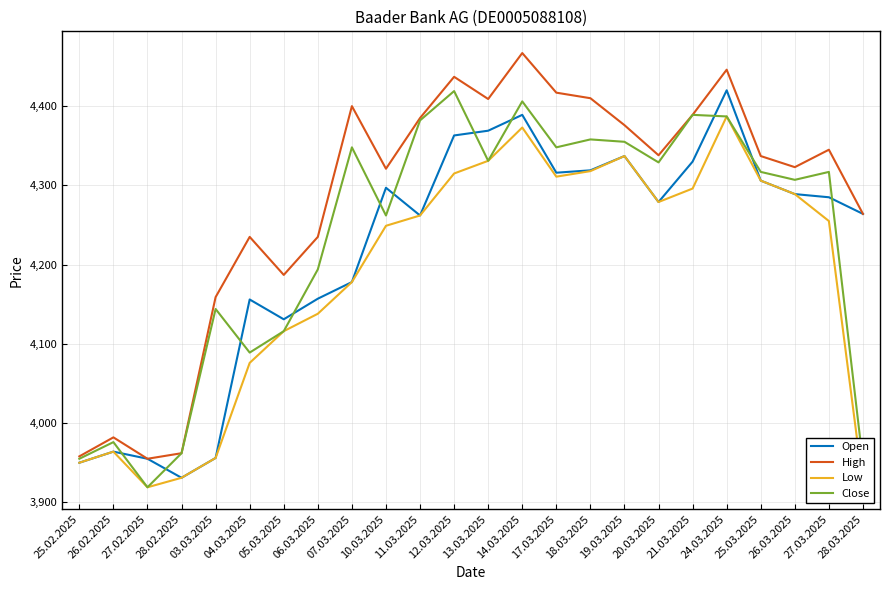

What position from the left is 13.03.2025?

13